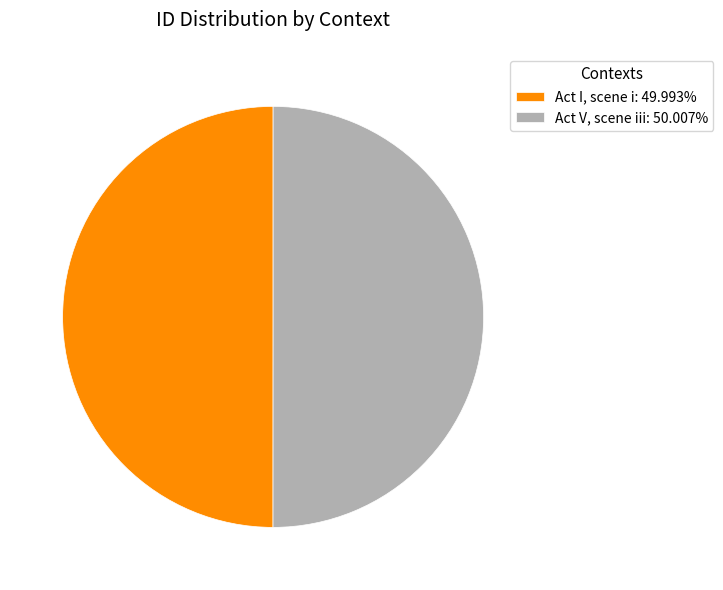

Do Act V, scene iii: 50.007% and Act I, scene i: 49.993% together represent more than half of the pie?

Yes